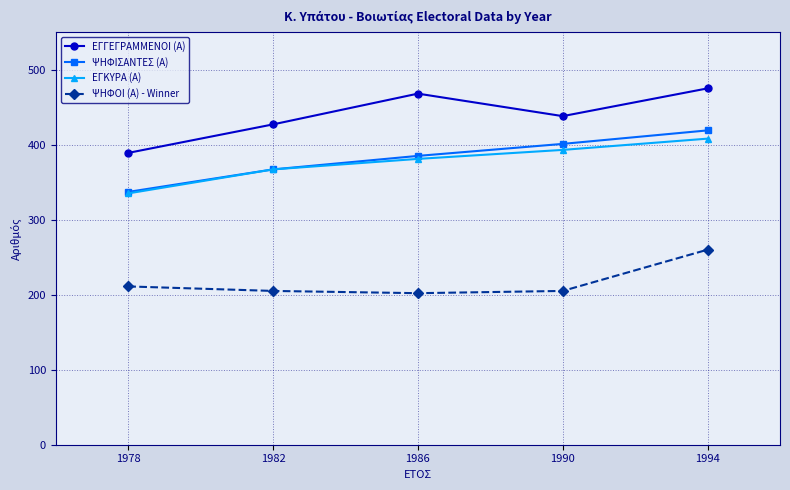

Does the chart display data point markers on the line(s)?

Yes